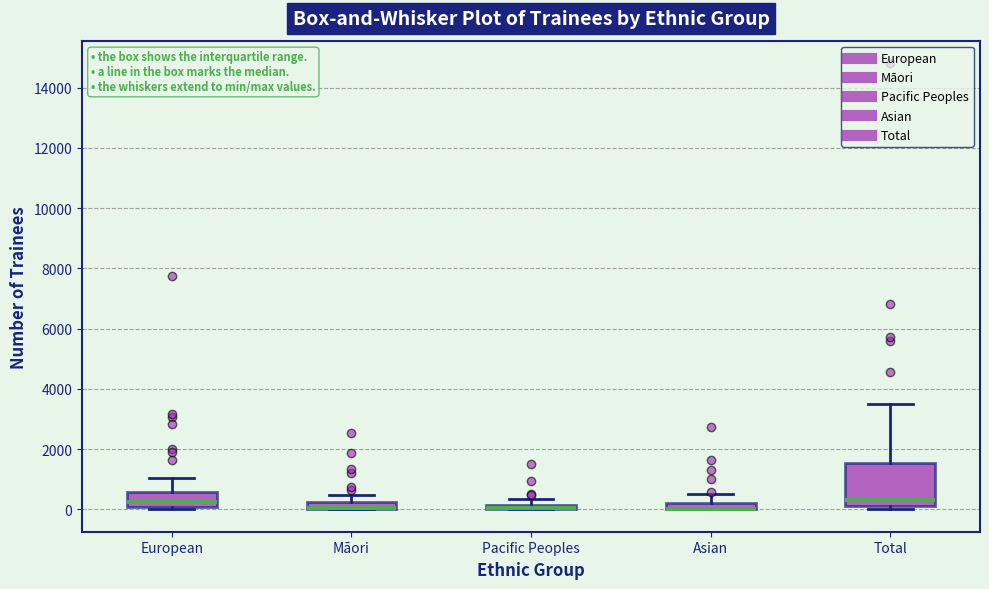

Which box is the tallest, from its lower edge to its upper edge?

Total